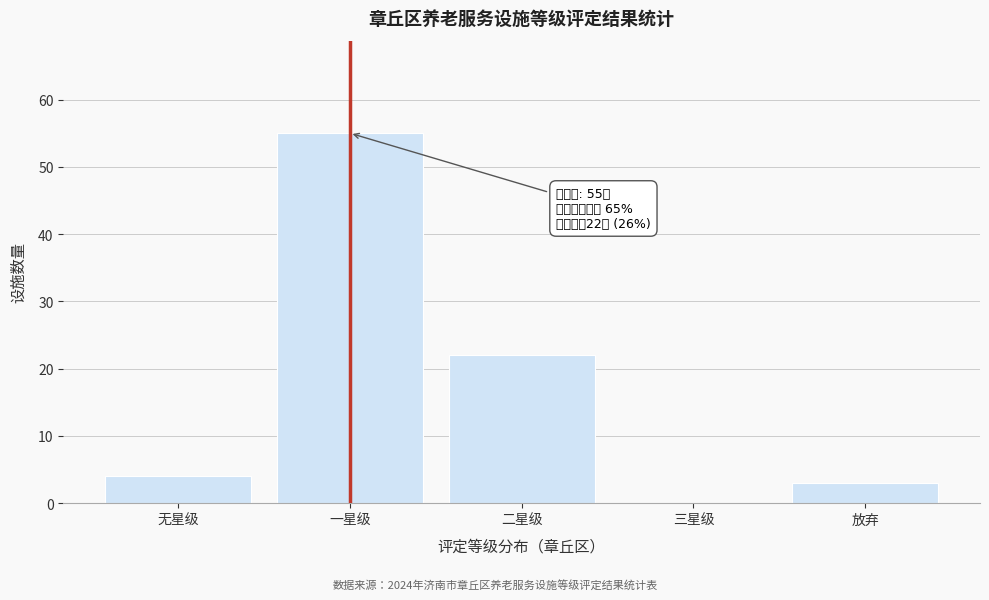

Reading right to left, transcribe all the data shown in this chart.

放弃=3	三星级=0	二星级=22	一星级=55	无星级=4